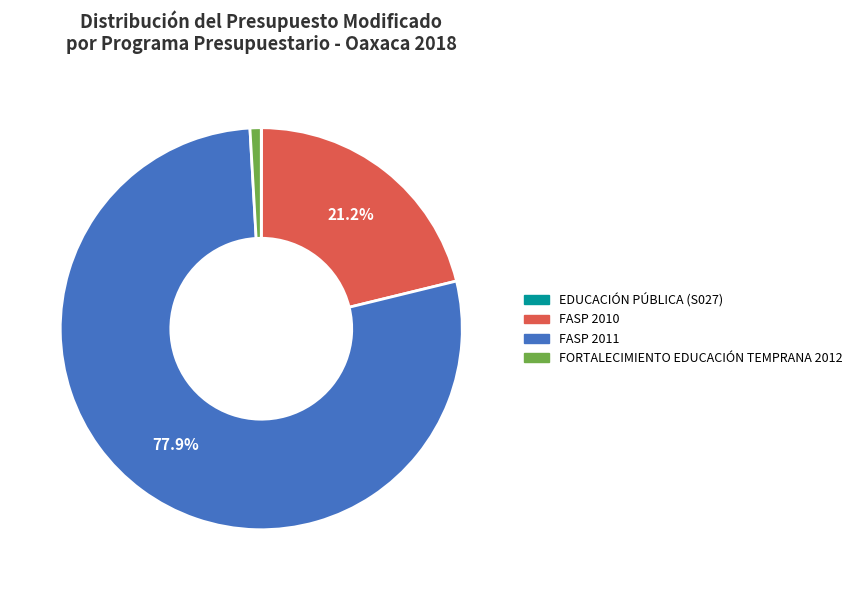

Does any single category account for the majority?

Yes